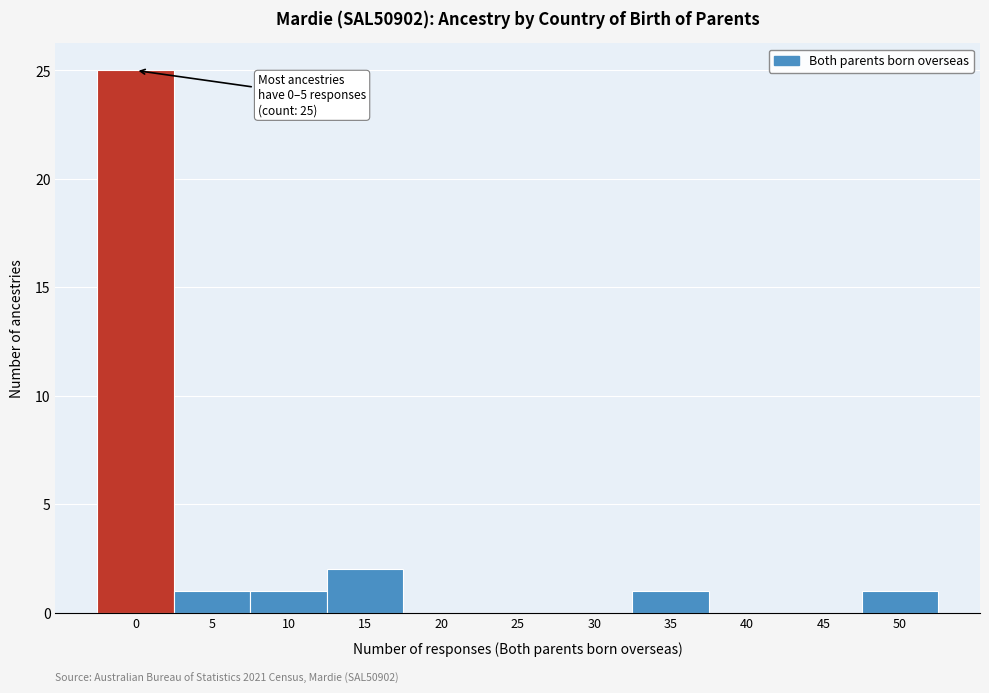

Reading left to right, extract all data points from this chart.

0=25	5=1	10=1	15=2	20=0	25=0	30=0	35=1	40=0	45=0	50=1